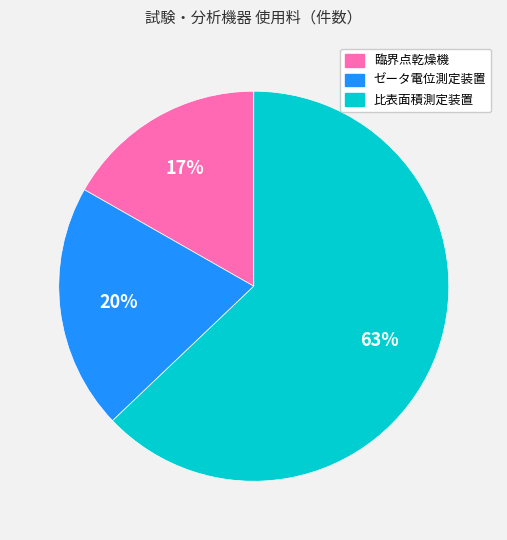

Combined, do ゼータ電位測定装置 and 臨界点乾燥機 account for over 50%?

No